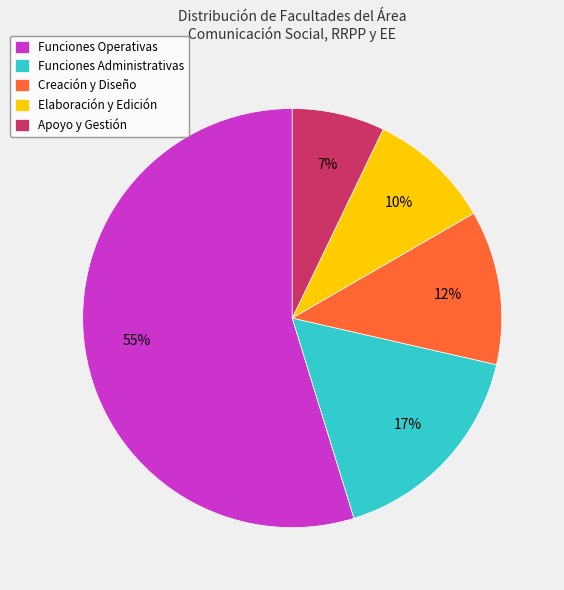

Is it true that Apoyo y Gestión is 7% of the pie?

True